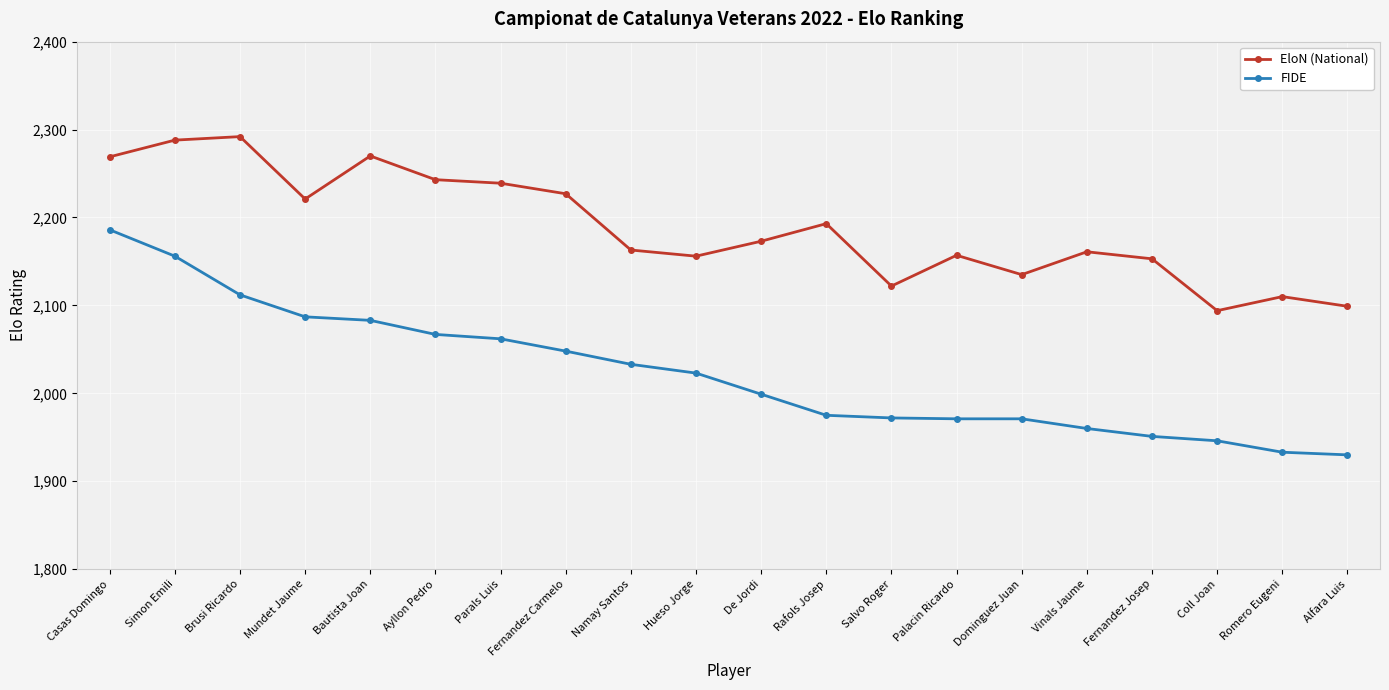

Does the chart have visible grid lines?

Yes